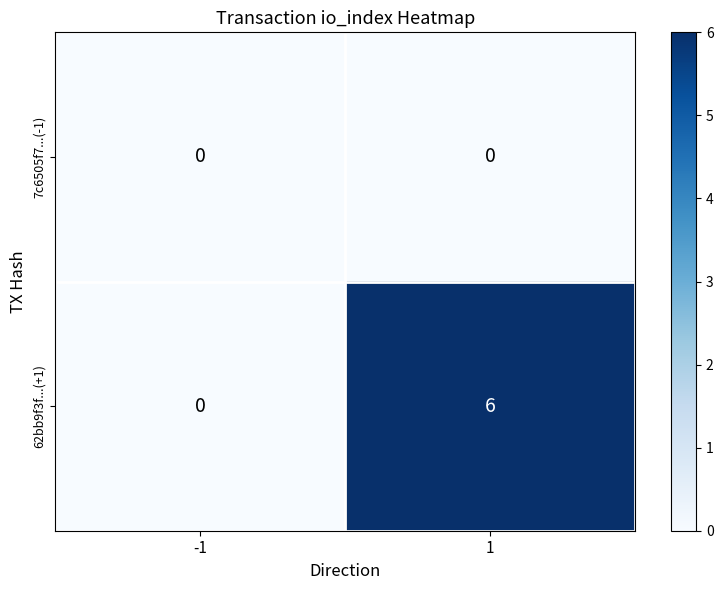

Rank the series by their maximum value, from highest to lowest.

62bb9f3f...(+1), 7c6505f7...(-1)